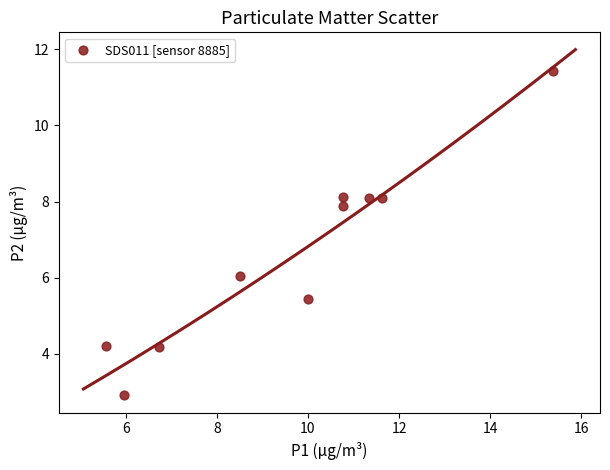

What is the average Y value?

6.6